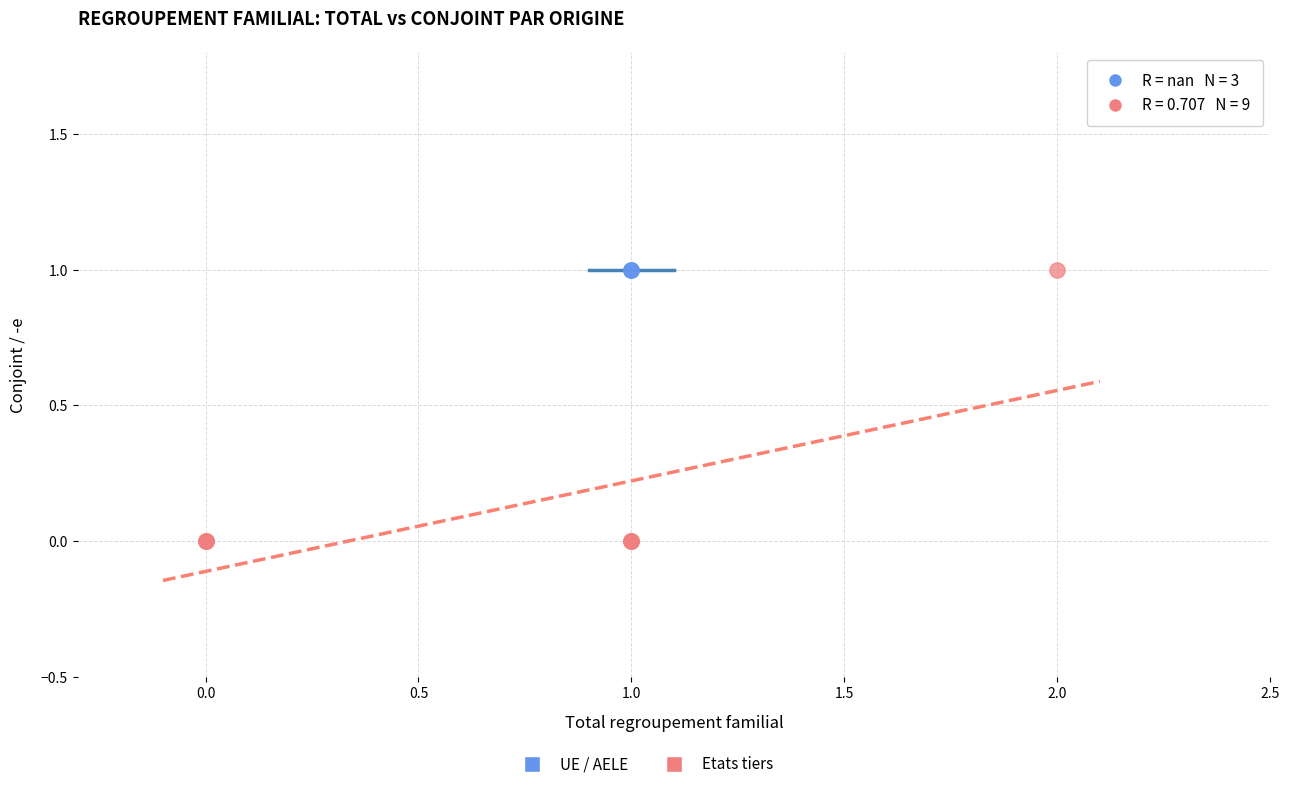

Which series reaches the minimum Y coordinate?

Etats tiers